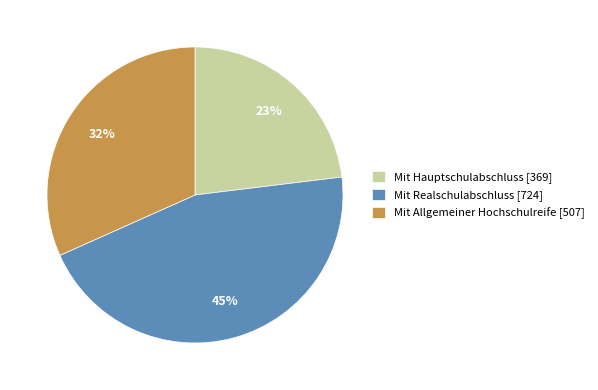

The Mit Hauptschulabschluss [369] slice represents 23% of the pie. True or false?

True